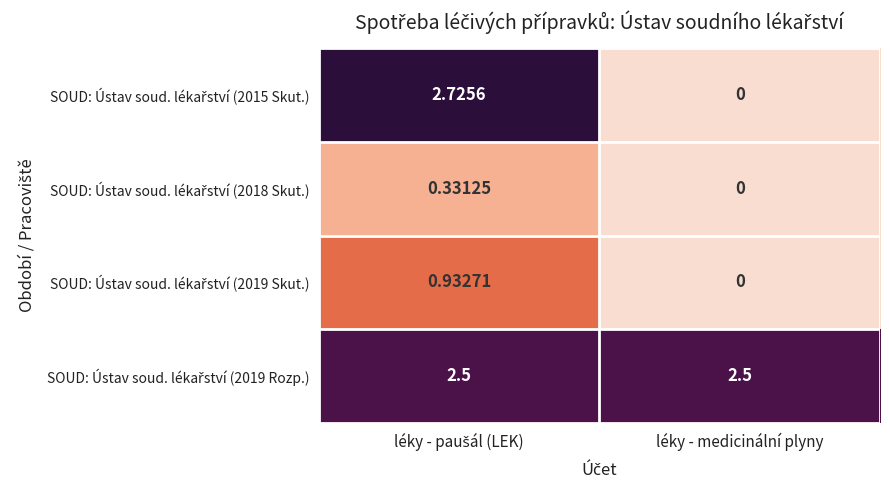

Which series has the largest total across all categories?

SOUD: Ústav soud. lékařství (2019 Rozp.)